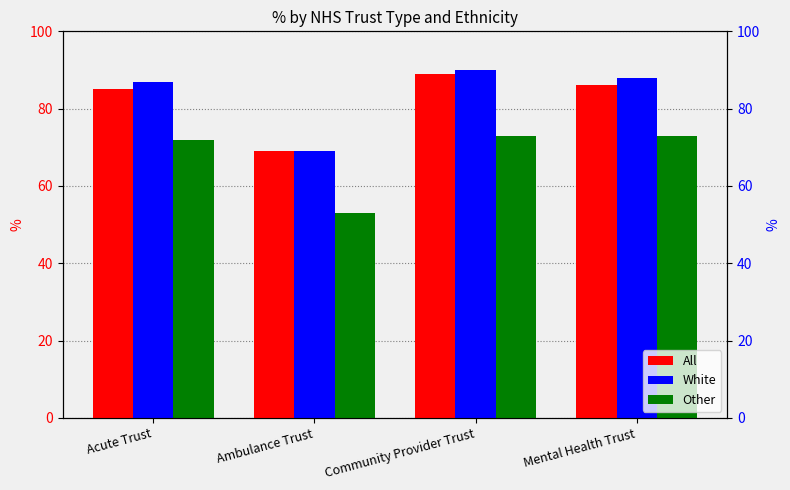

At which label does White reach its peak?

Community Provider Trust